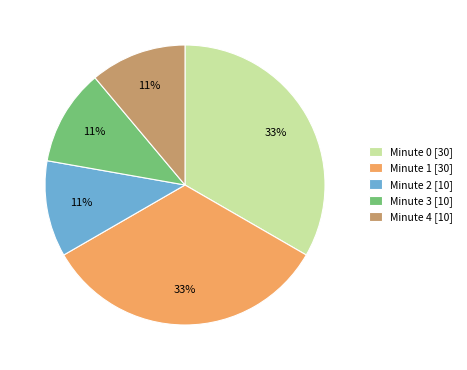

To the nearest percent, what is the difference between the Minute 0 and Minute 4 slice percentages?

22%